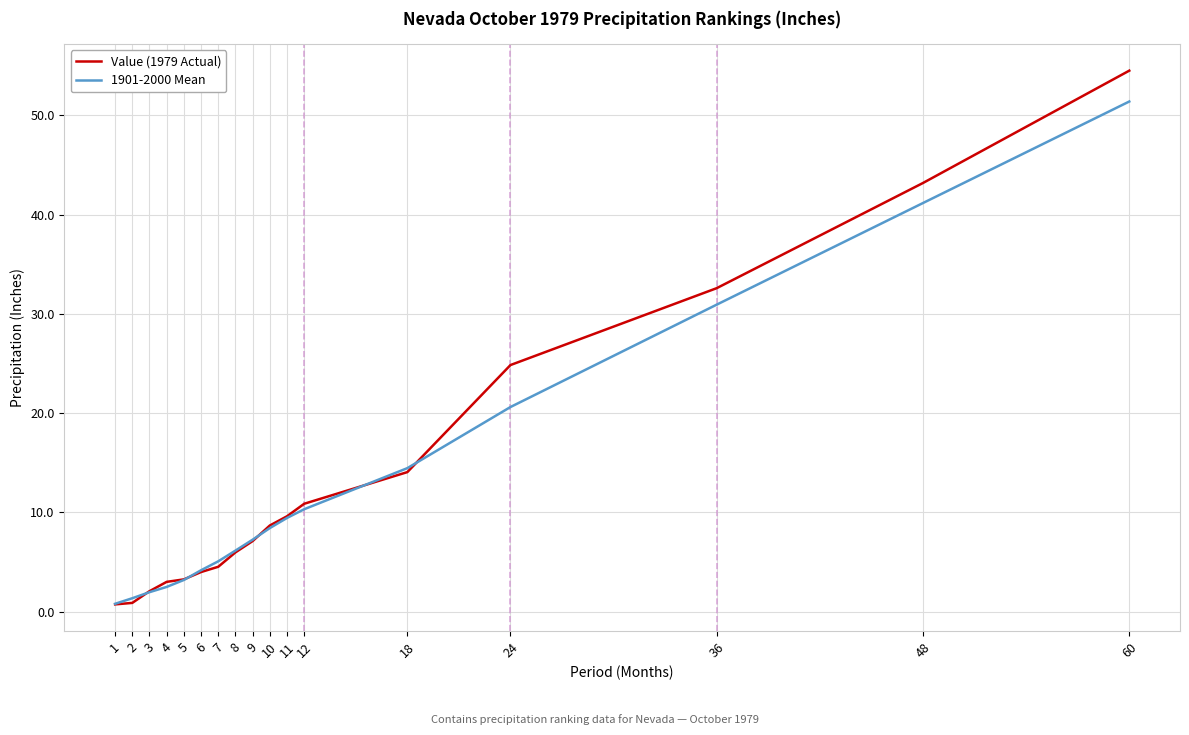

Which series has the largest range (max minus min)?

Value (1979 Actual)